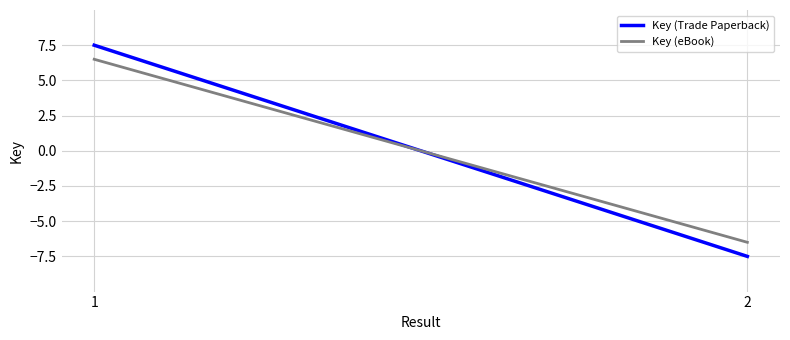

Rank the categories by Key (eBook) value from highest to lowest.

1, 2